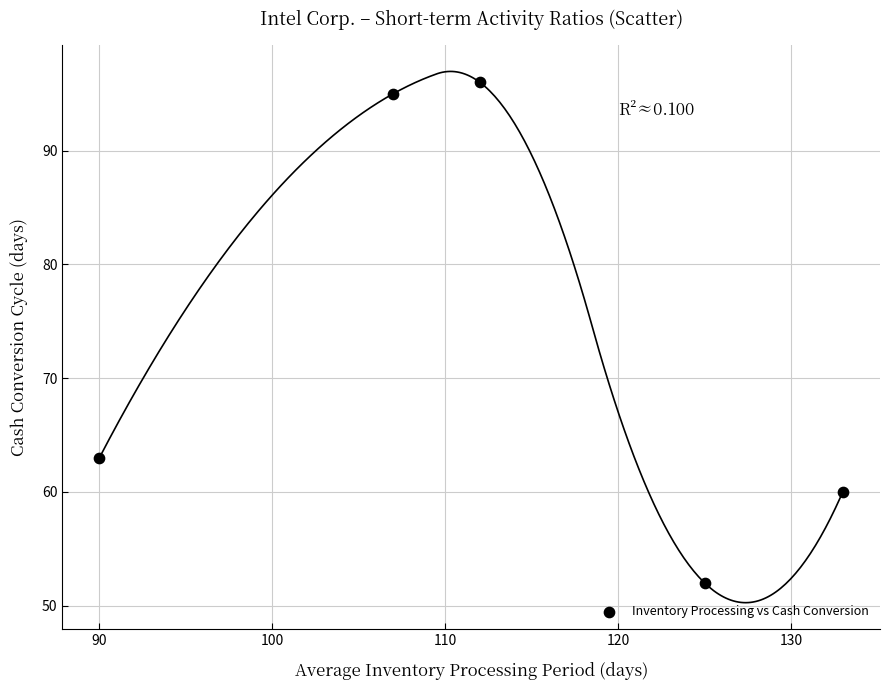

What is the average X value?

113